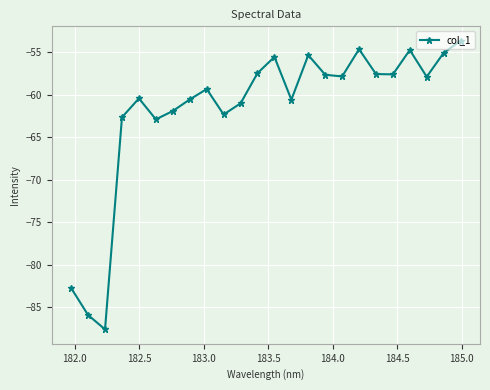

How many points are higher than both their immediate neighbors (excluding endpoints)?

6